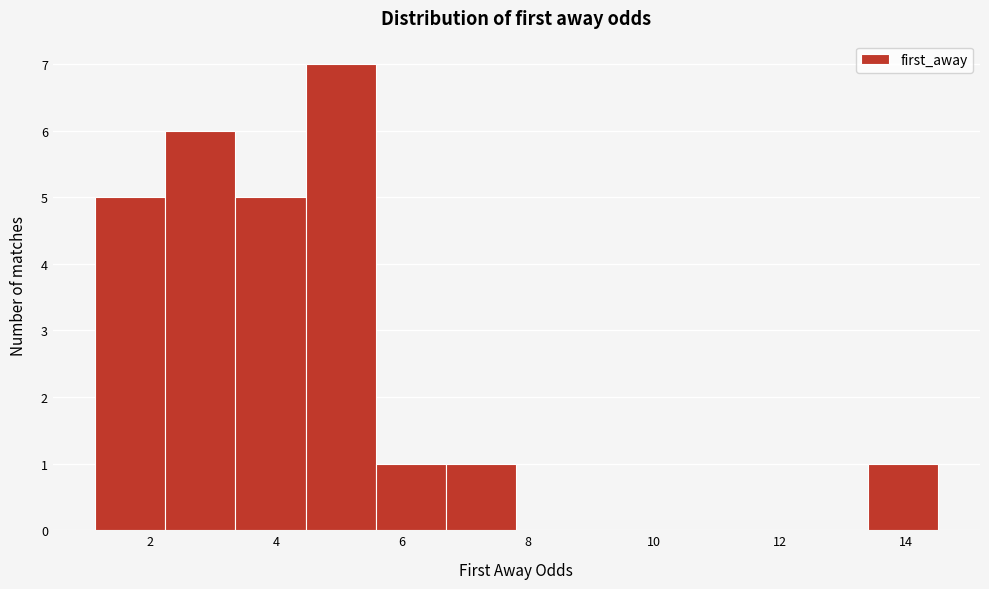

Reading left to right, transcribe this chart: for each bar, give the range it covers on the x-axis and its height. Neither the bar edges nor the heights are printed on the chart, so give them approximately, as read against the axes.

1.2 to 2.2: 5
2.2 to 3.4: 6
3.4 to 4.4: 5
4.4 to 5.6: 7
5.6 to 6.8: 1
6.8 to 7.8: 1
7.8 to 9.0: 0
9.0 to 10.0: 0
10.0 to 11.2: 0
11.2 to 12.2: 0
12.2 to 13.4: 0
13.4 to 14.6: 1